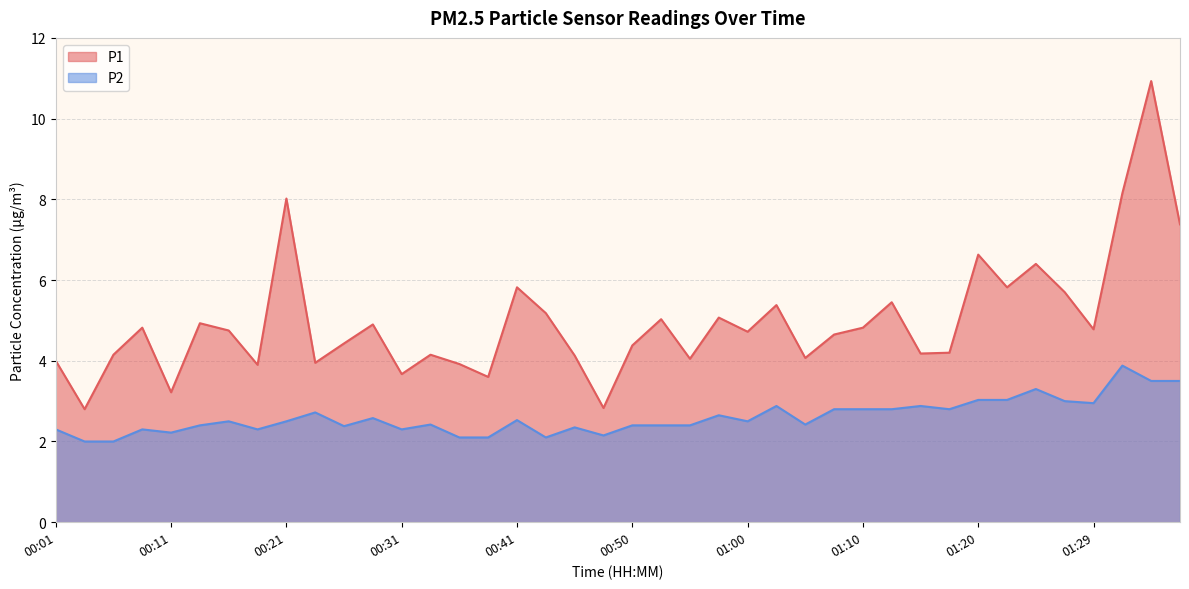

What is the difference between the maximum and second lowest values in the P1 series?

8.1